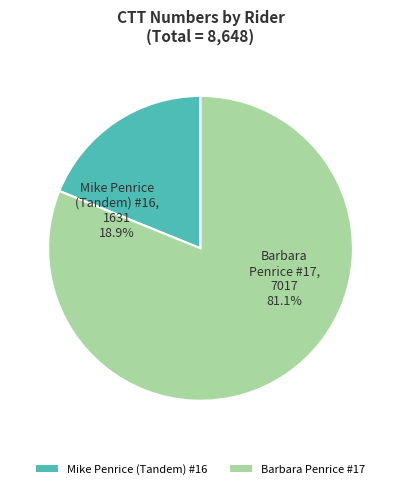

Which slice is the smallest?

Mike Penrice (Tandem) #16